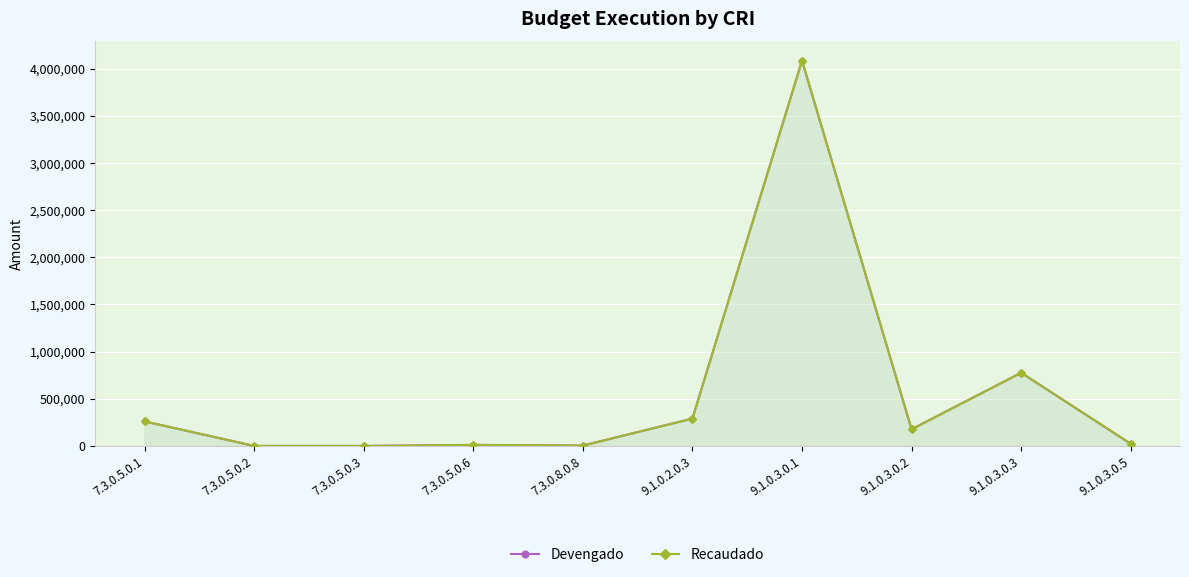

What is the highest value of the Recaudado series?

4085137.8